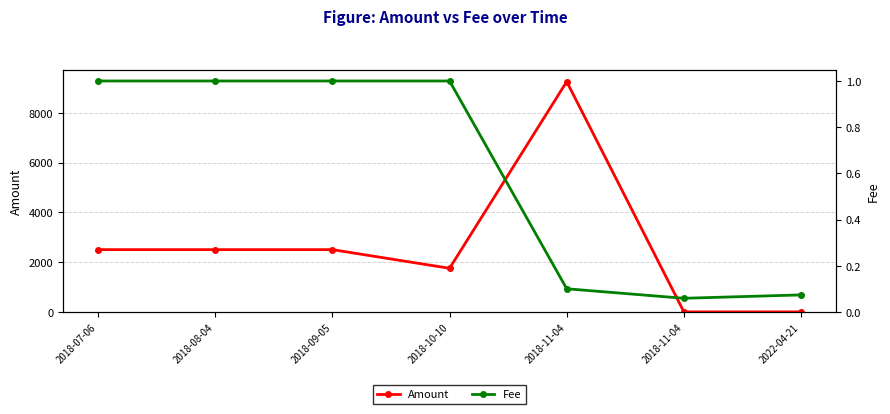

Read the Amount value at 2018-10-10.

1750.0